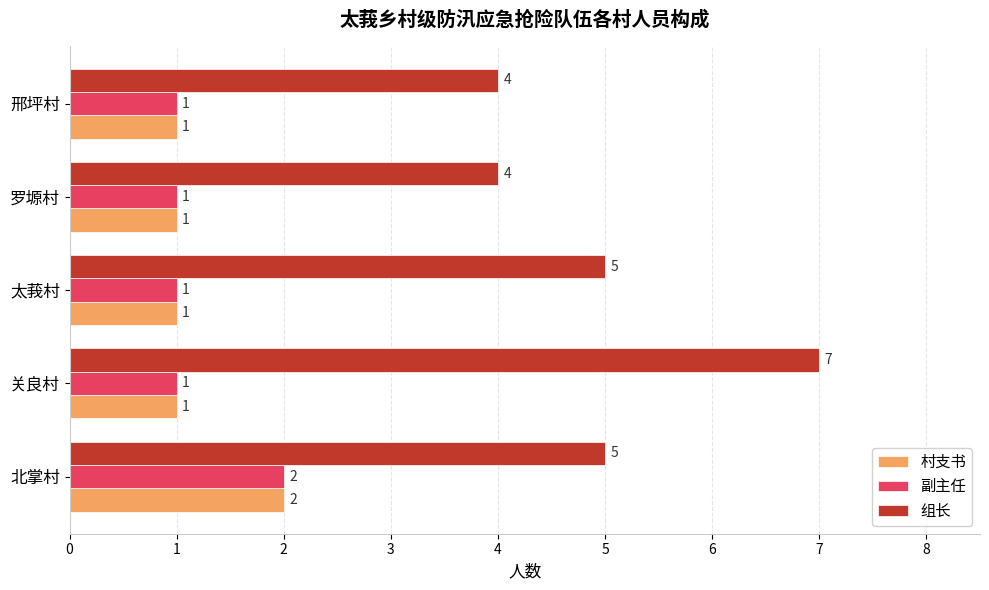

How many distinct data groups are displayed?

3